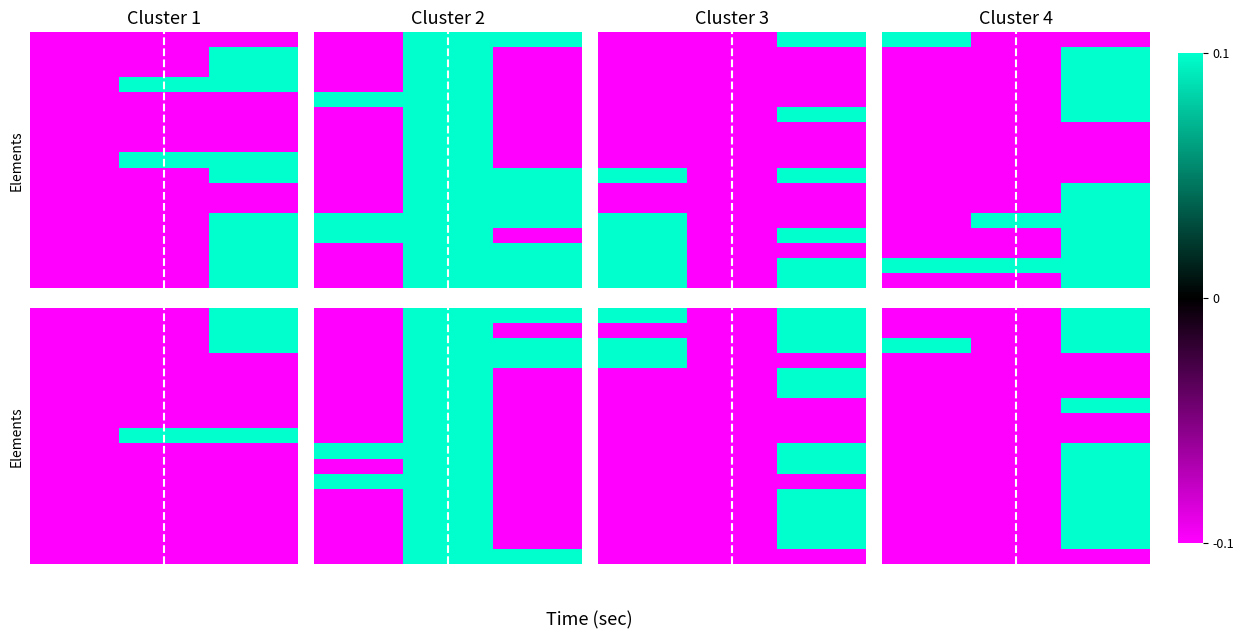

At which category is the sum across all series the highest?

2